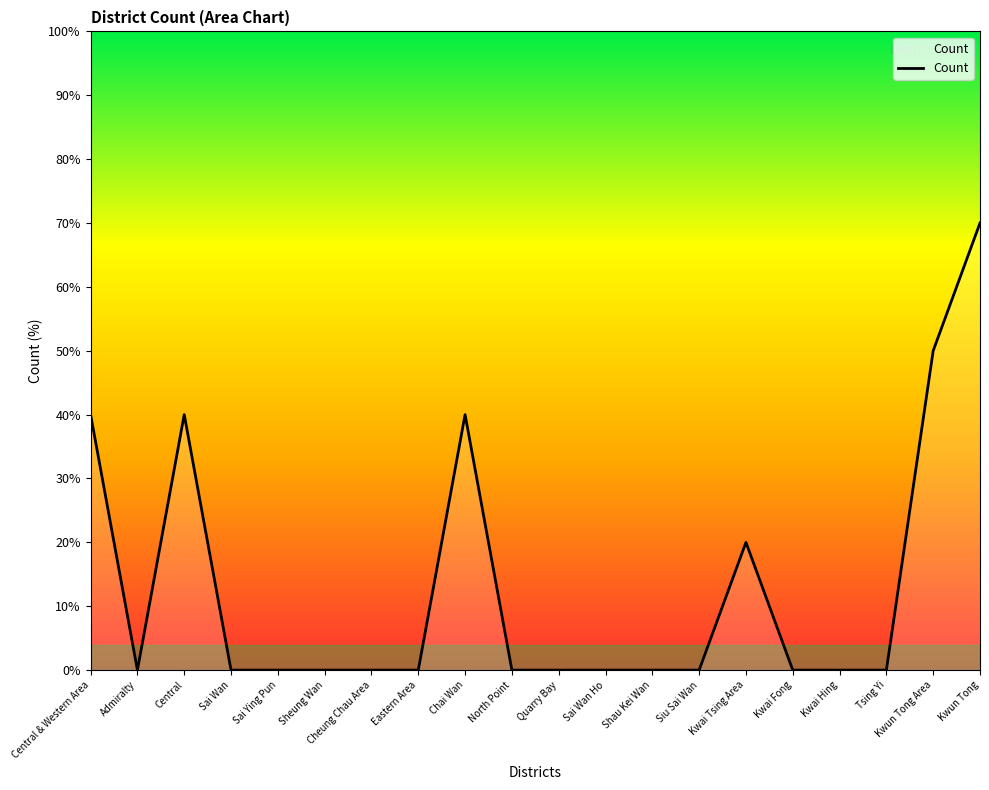

What is the change in value from Quarry Bay to Kwun Tong?

+70